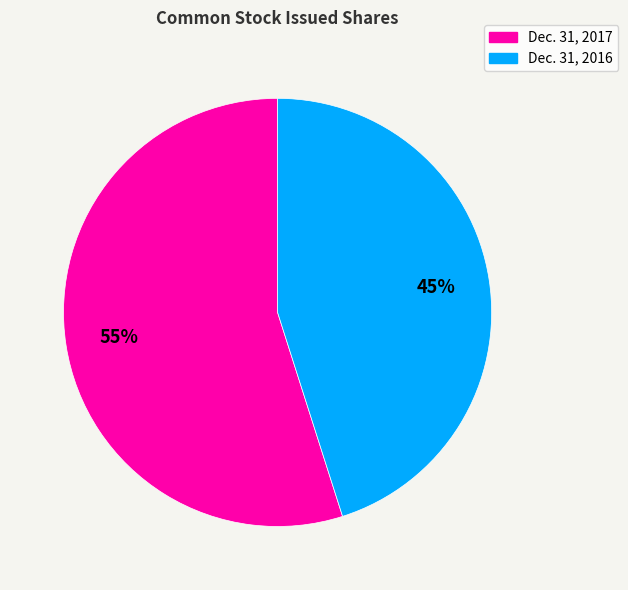

Is Dec. 31, 2017 the majority of the pie?

Yes